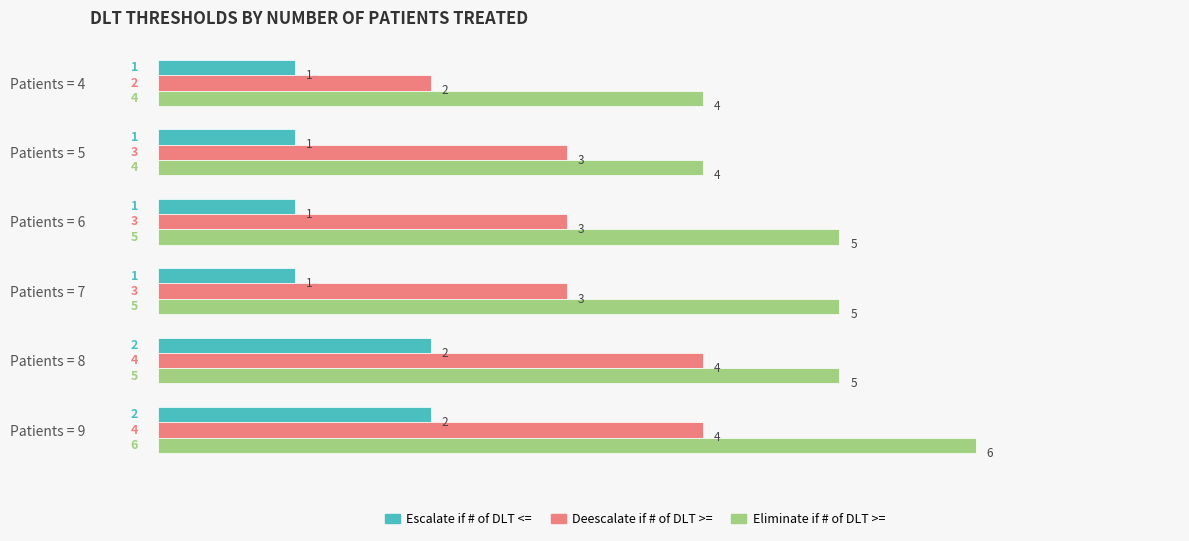

Is the value of Escalate if # of DLT <= at Patients = 6 greater than the value of Deescalate if # of DLT >= at Patients = 7?

No